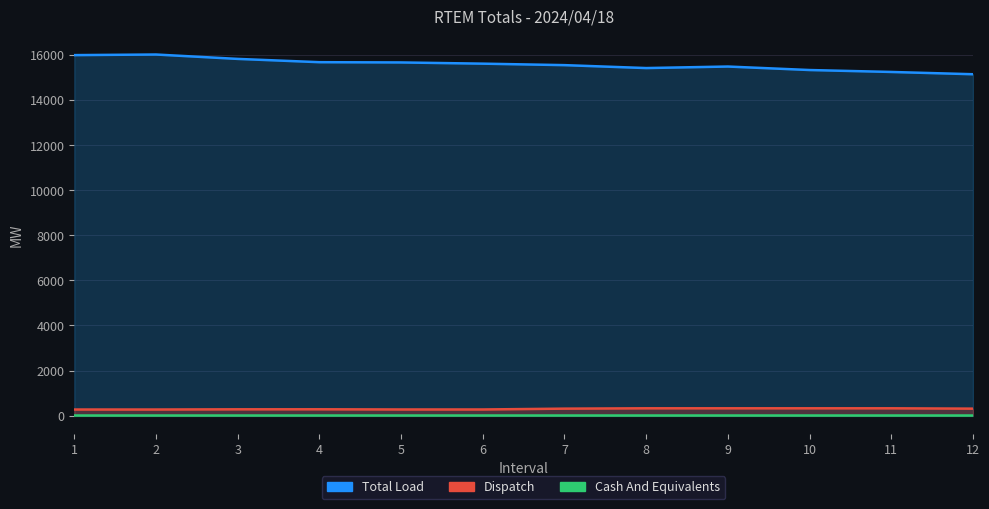

The Dispatch series shows 474.8 at 3. True or false?

False